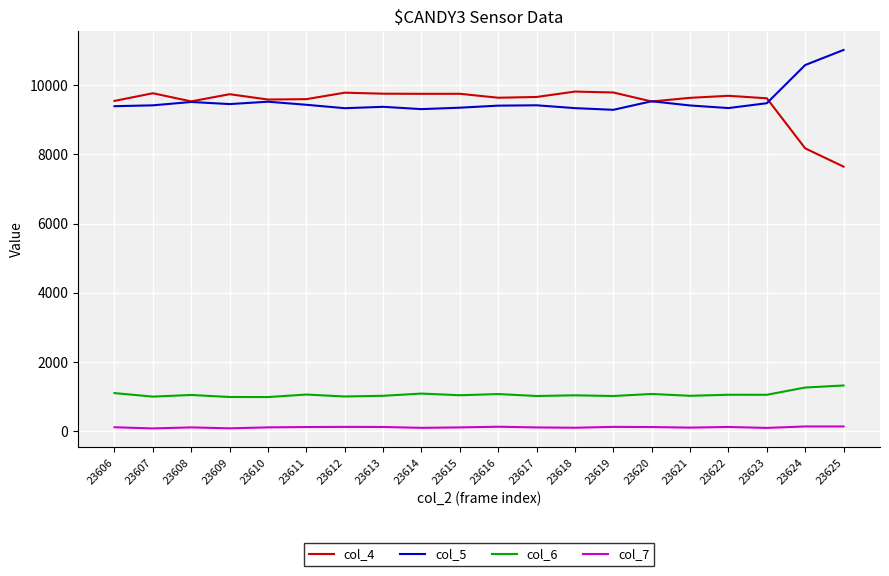

Is it true that col_4 equals 9551 at 23606?

True